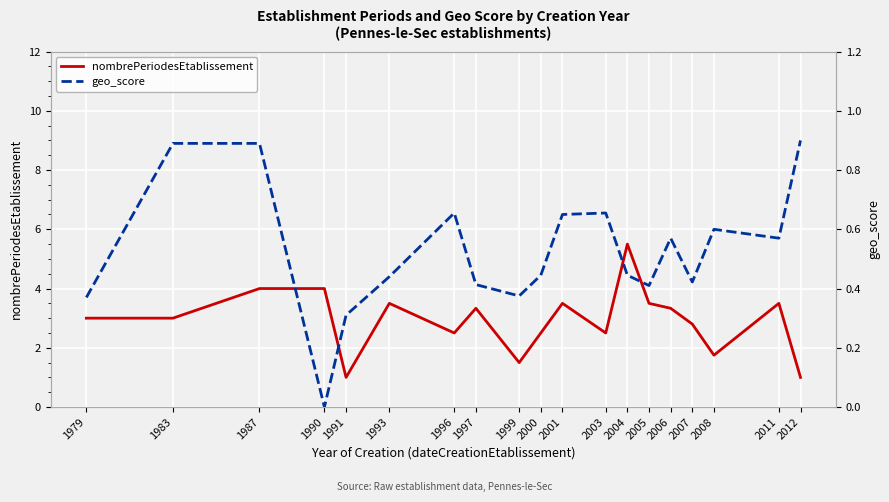

The value of geo_score at 2012 is 0.9. True or false?

True